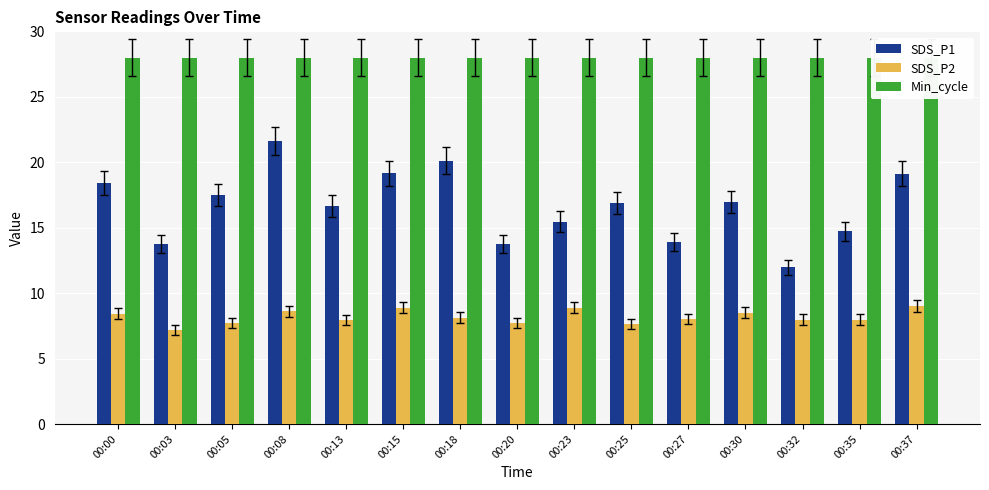

What is the sum of all SDS_P2 values?

122.6